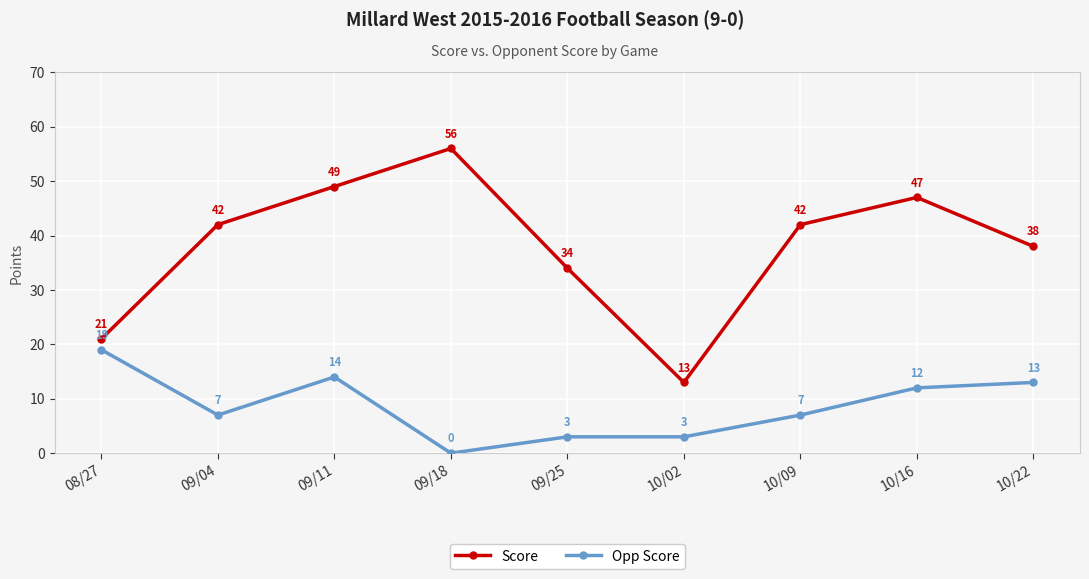

Reading left to right, list all the values displayed in this chart.

Score: 21	42	49	56	34	13	42	47	38
Opp Score: 19	7	14	0	3	3	7	12	13